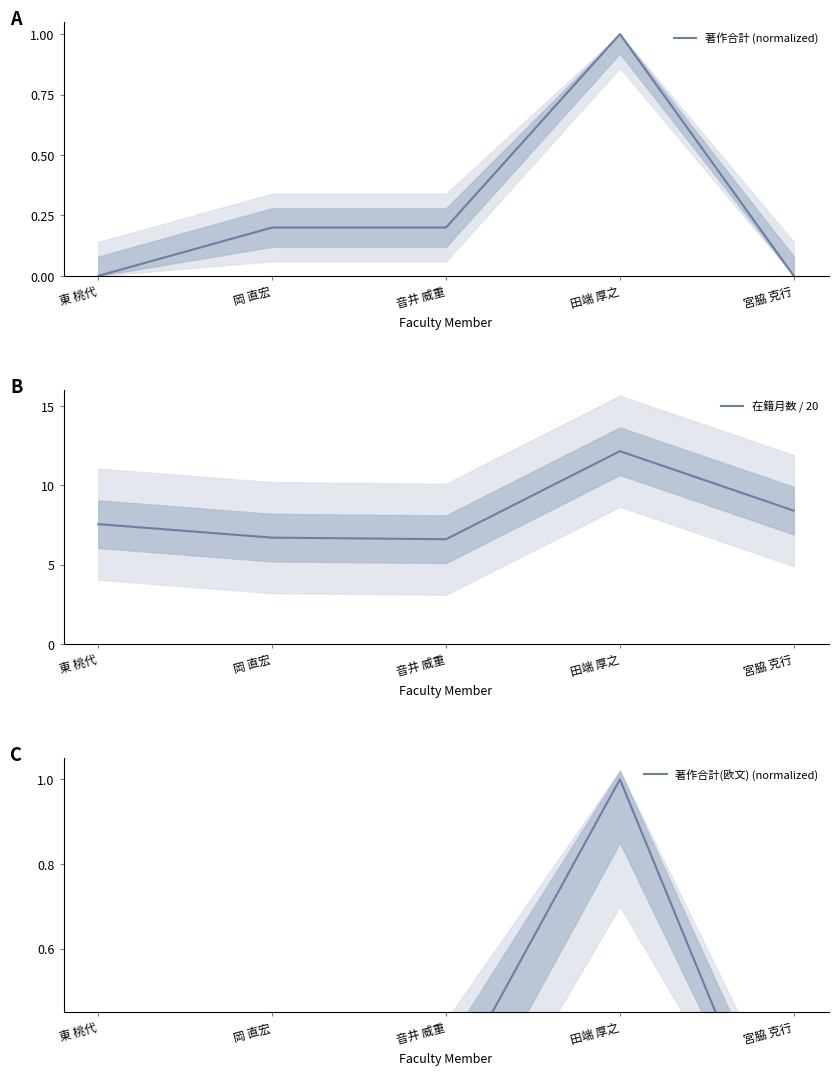

What position from the left is 音井 威重?

3